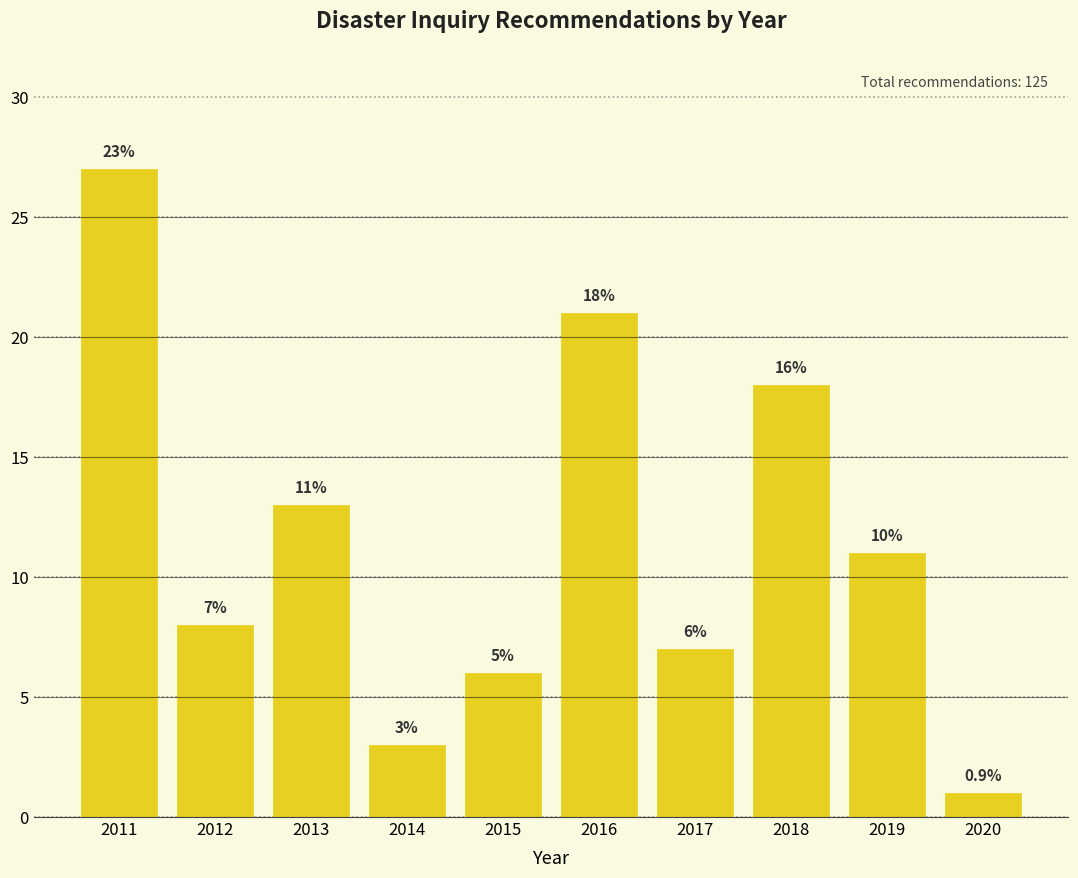

Reading right to left, extract all data points from this chart.

1	11	18	7	21	6	3	13	8	27